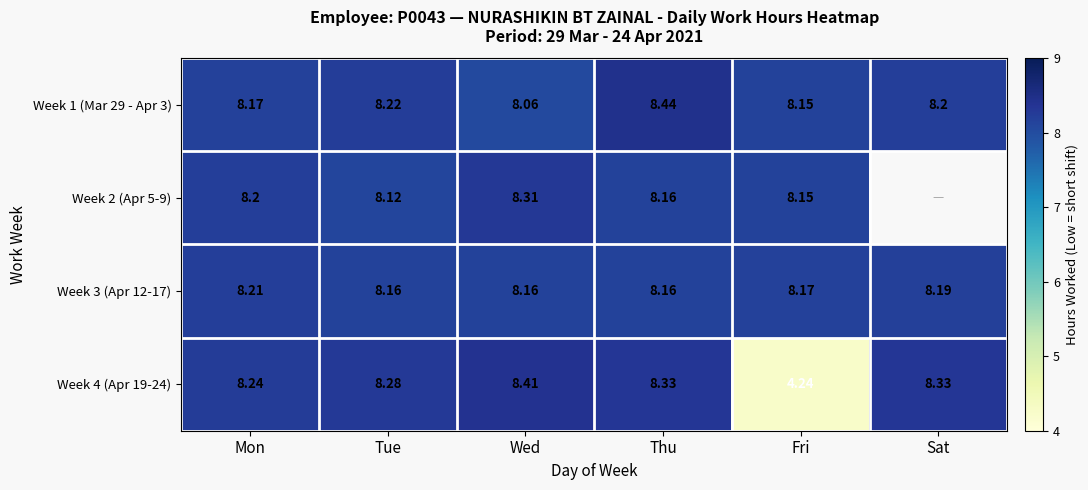

What is the difference between the Week 2 (Apr 5-9) values at Wed and Mon?

0.1